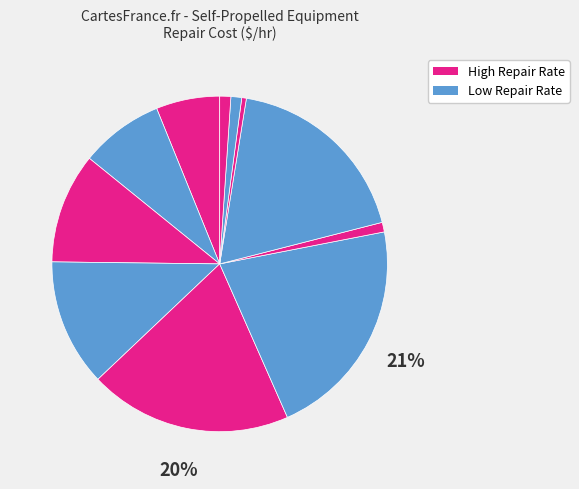

Count the number of slices in the pie.

11